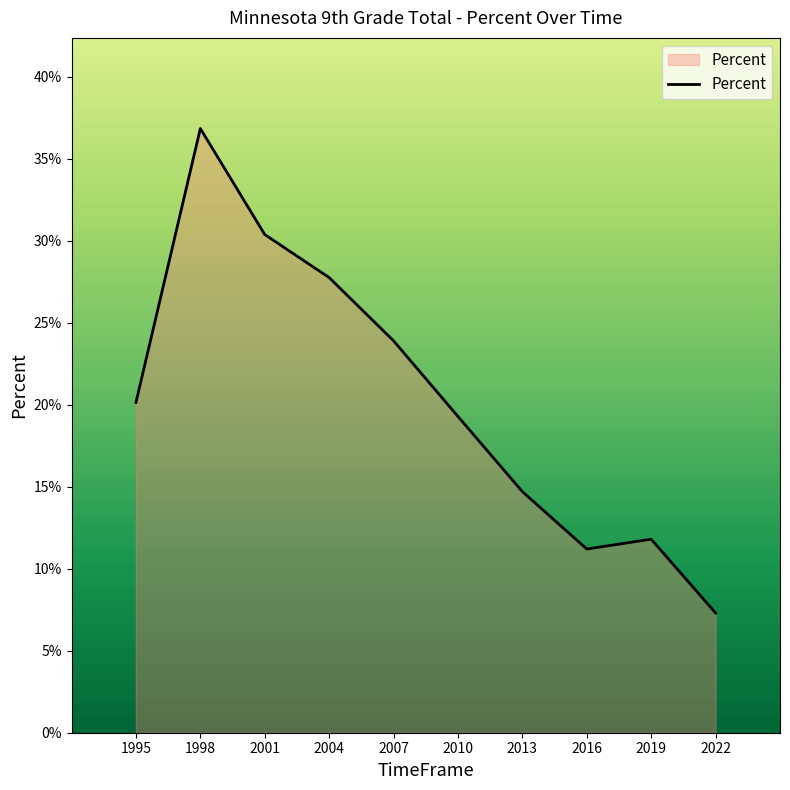

Rank the categories by value from highest to lowest.

1998, 2001, 2004, 2007, 1995, 2010, 2013, 2019, 2016, 2022